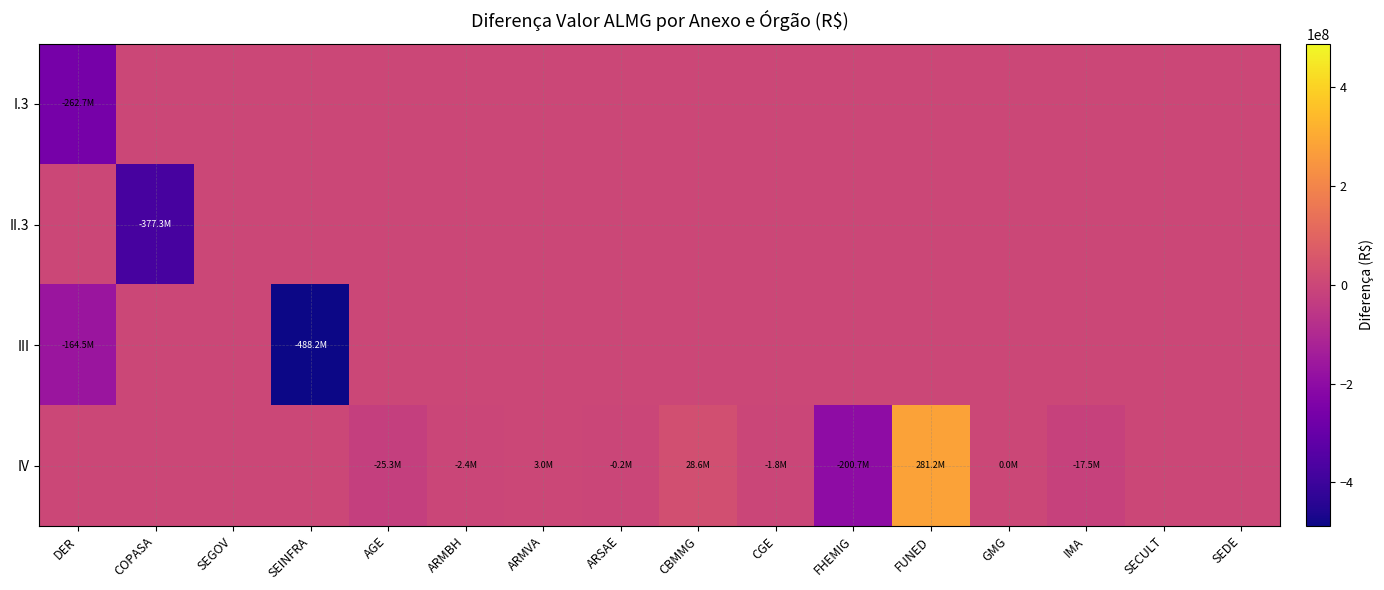

Reading left to right, list all the values displayed in this chart.

I.3: DER=-262717754.0	COPASA=0.0	SEGOV=0.0	SEINFRA=0.0	AGE=0.0	ARMBH=0.0	ARMVA=0.0	ARSAE=0.0	CBMMG=0.0	CGE=0.0	FHEMIG=0.0	FUNED=0.0	GMG=0.0	IMA=0.0	SECULT=0.0	SEDE=0.0
II.3: DER=0.0	COPASA=-377295557.9	SEGOV=0.0	SEINFRA=0.0	AGE=0.0	ARMBH=0.0	ARMVA=0.0	ARSAE=0.0	CBMMG=0.0	CGE=0.0	FHEMIG=0.0	FUNED=0.0	GMG=0.0	IMA=0.0	SECULT=0.0	SEDE=0.0
III: DER=-164460000.0	COPASA=0.0	SEGOV=0.0	SEINFRA=-488186273.1	AGE=0.0	ARMBH=0.0	ARMVA=0.0	ARSAE=0.0	CBMMG=0.0	CGE=0.0	FHEMIG=0.0	FUNED=0.0	GMG=0.0	IMA=0.0	SECULT=0.0	SEDE=0.0
IV: DER=0.0	COPASA=0.0	SEGOV=0.0	SEINFRA=0.0	AGE=-25335671.1	ARMBH=-2377540.2	ARMVA=3000000.0	ARSAE=-175000.0	CBMMG=28627632.0	CGE=-1773358.4	FHEMIG=-200689167.0	FUNED=281200000.0	GMG=0.9	IMA=-17479065.0	SECULT=0.0	SEDE=0.0